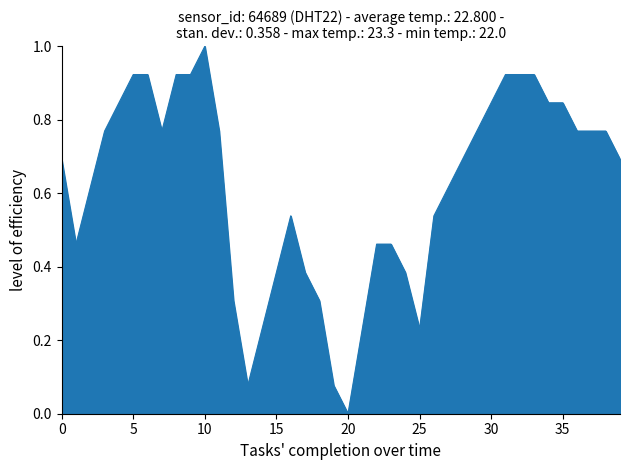

What is the maximum value shown in the chart?

1.0